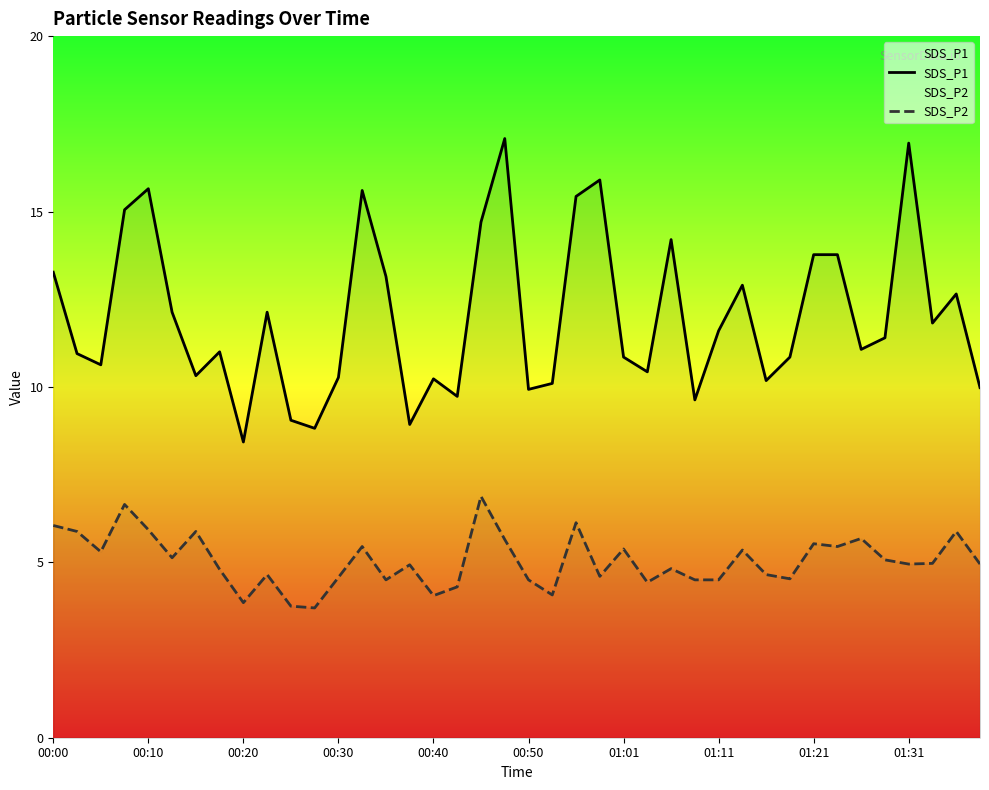

In SDS_P1, how many points are lower than both neighbors (excluding endpoints)?

12